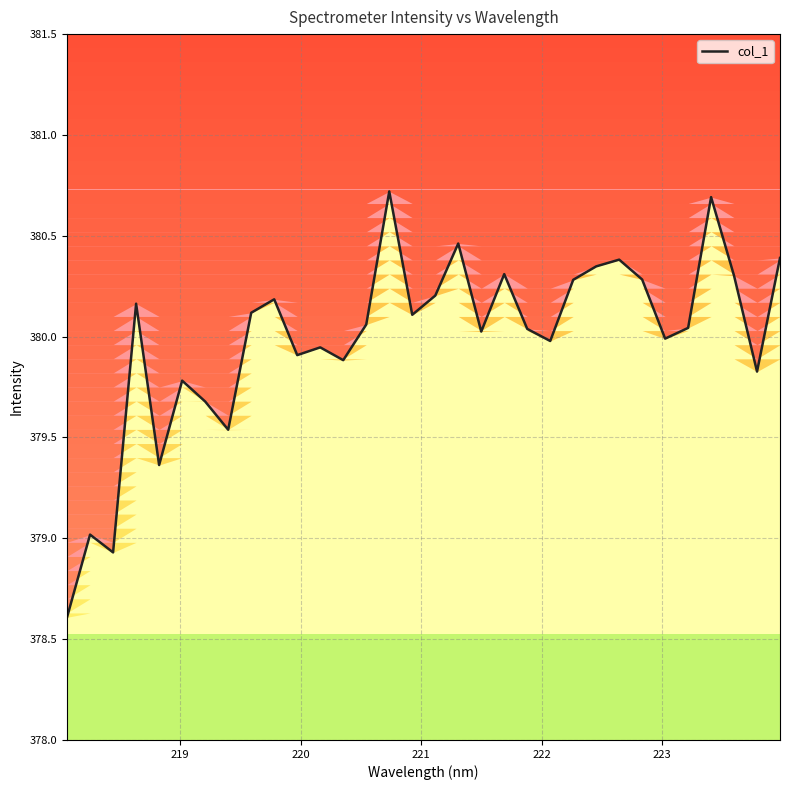

Does the chart display data point markers on the line(s)?

No